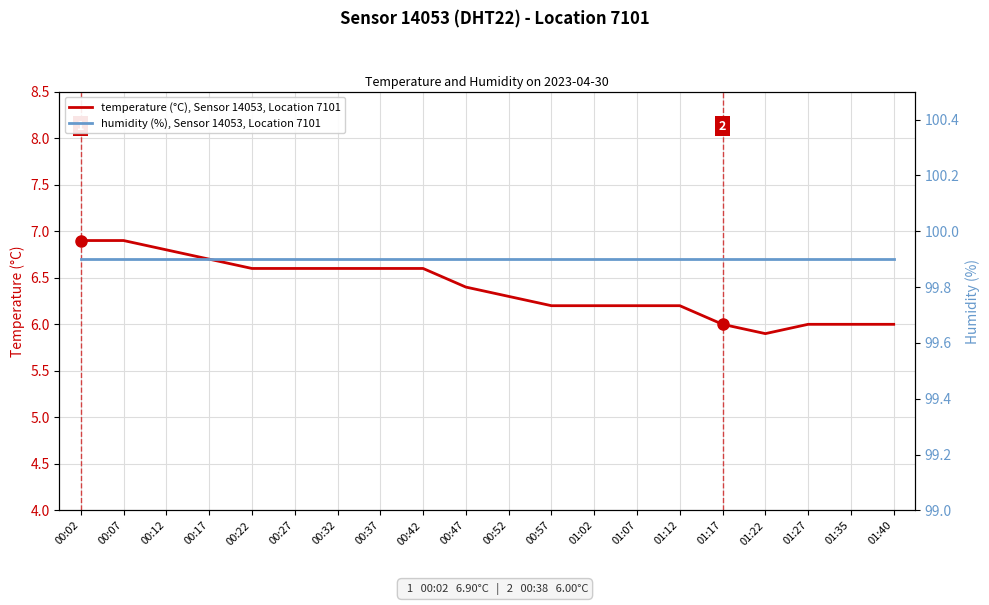

The temperature (°C), Sensor 14053, Location 7101 series shows 10.5 at 00:07. True or false?

False